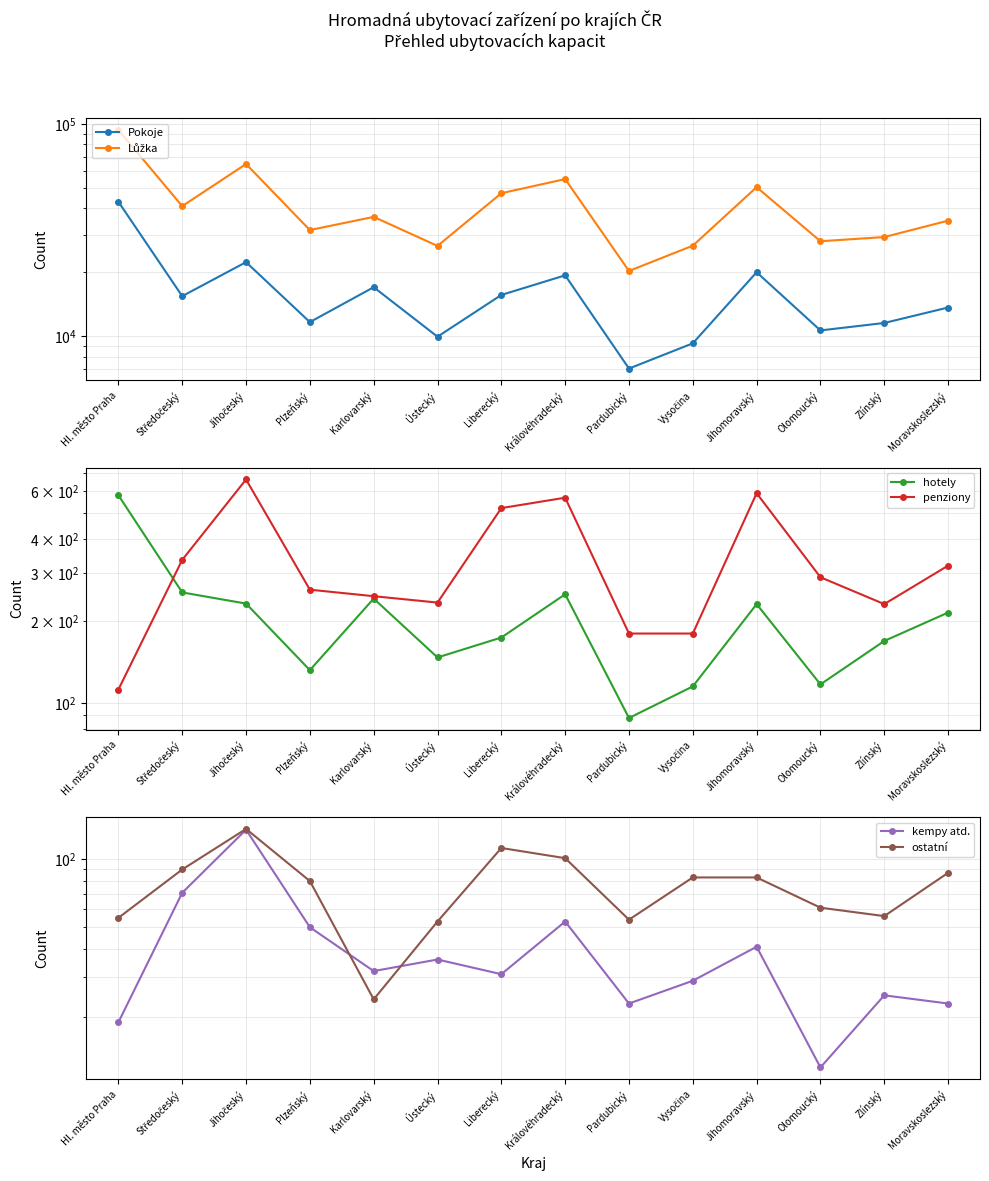

True or false: ostatní has a value of 55 at Hl. město Praha.

True